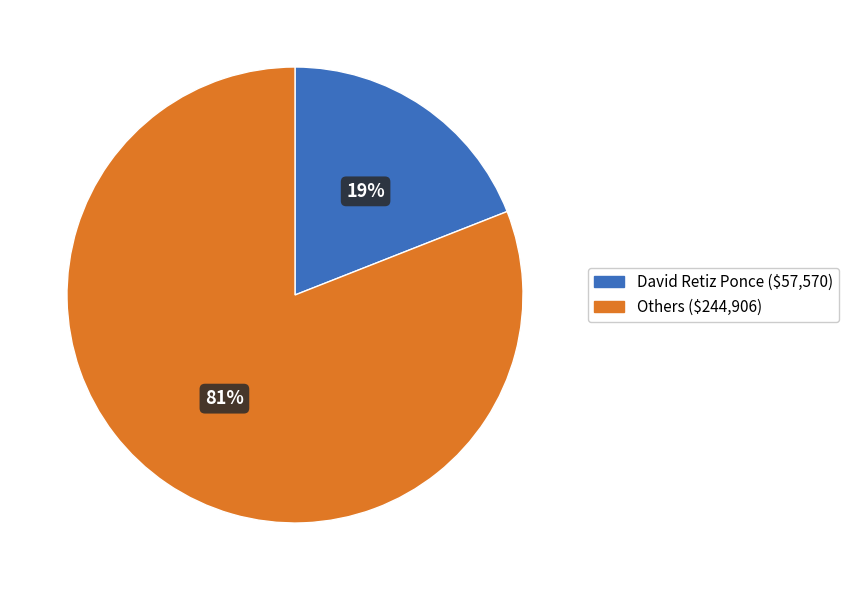

Does any single category account for the majority?

Yes